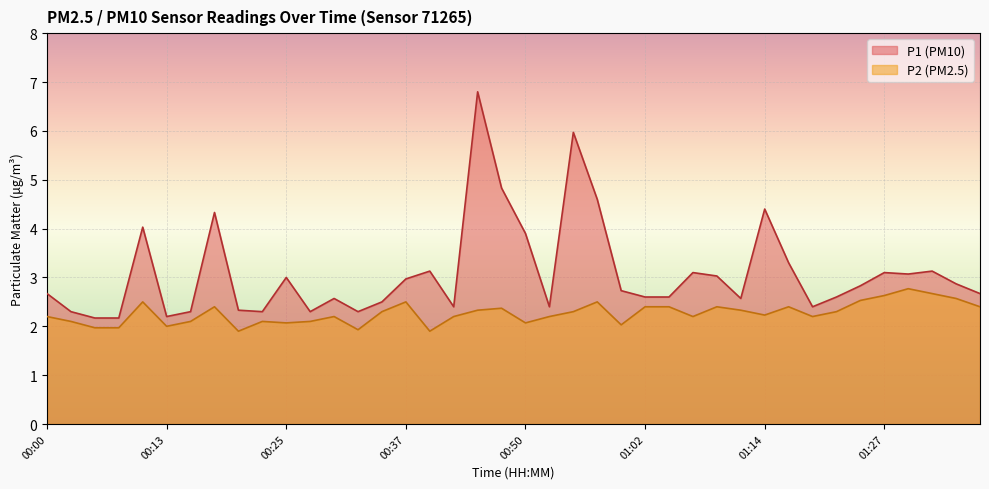

Does the chart display data point markers on the line(s)?

No